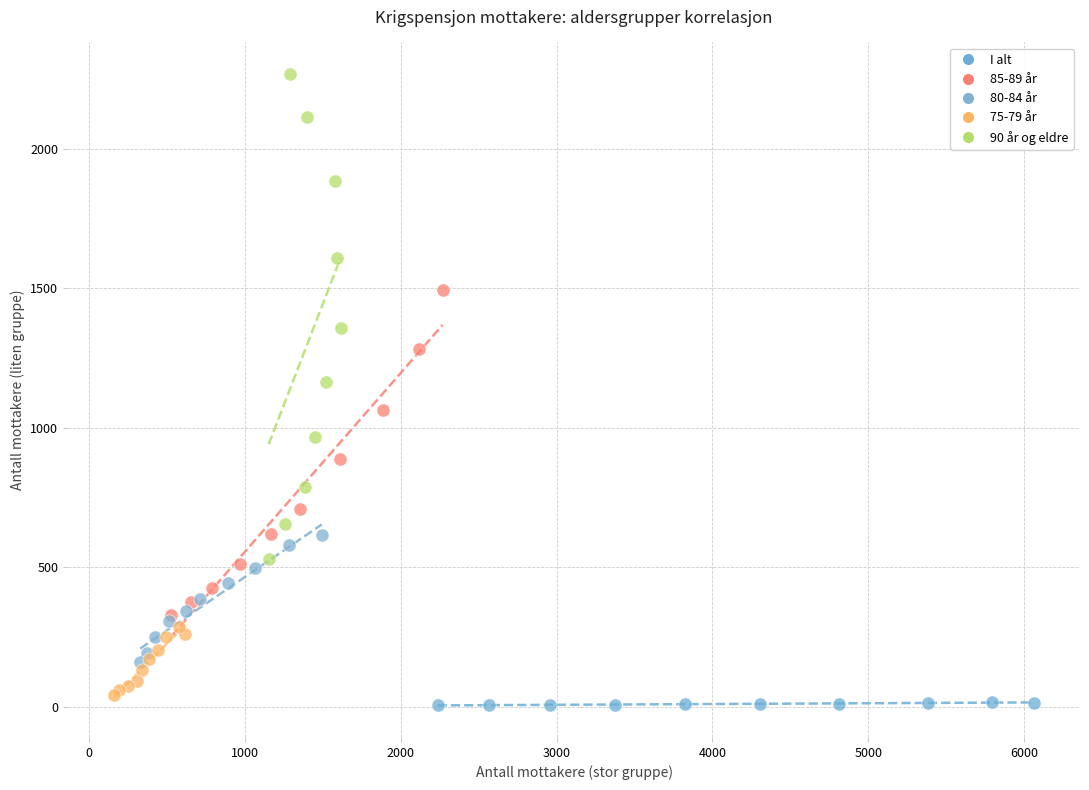

Which series contains the highest Y value?

90 år og eldre